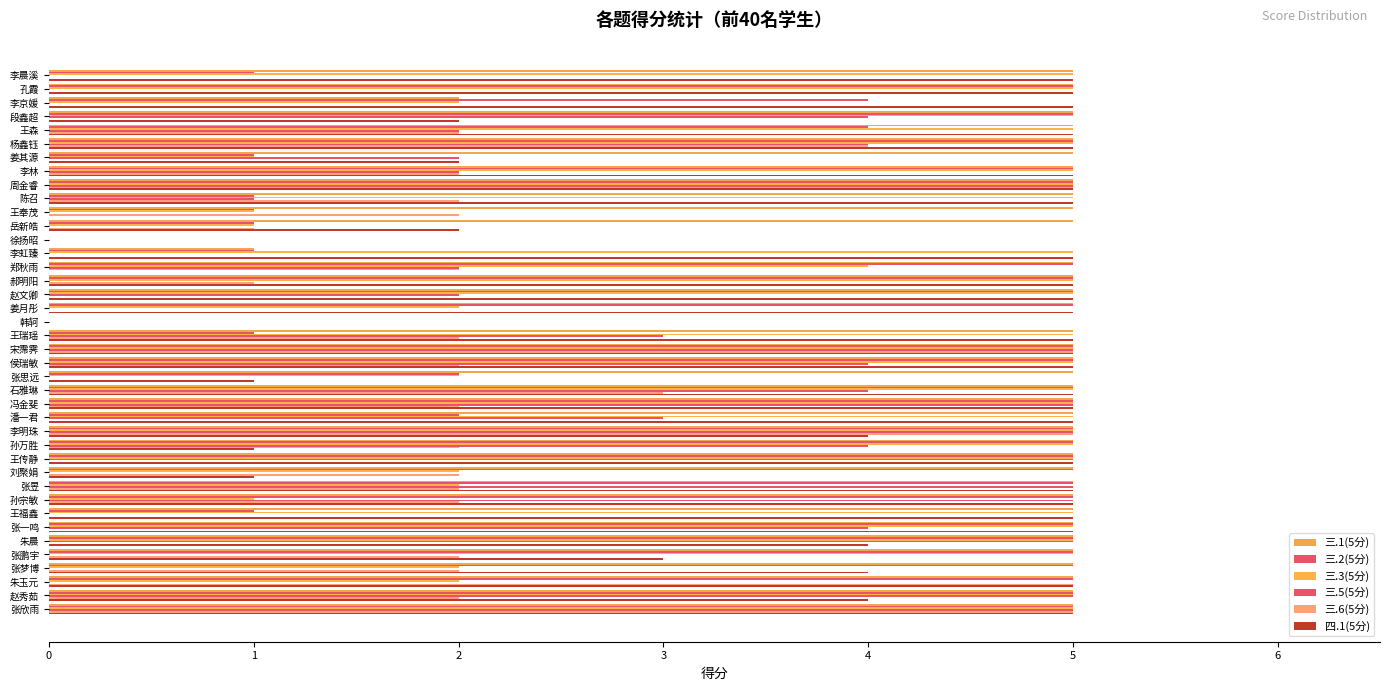

How many distinct data groups are displayed?

6